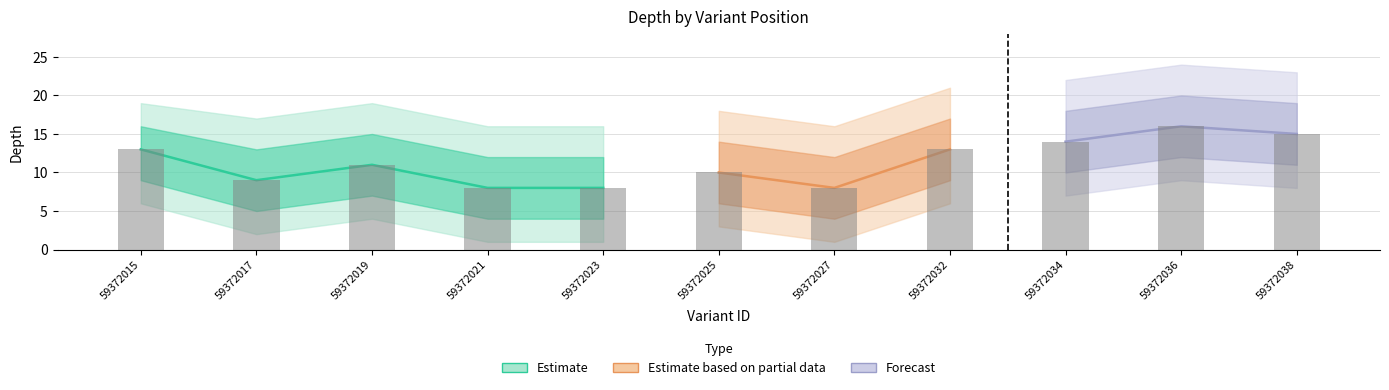

Reading left to right, what are all the values shown in this chart?

depth: 59372015=13	59372017=9	59372019=11	59372021=8	59372023=8	59372025=10	59372027=8	59372032=13	59372034=14	59372036=16	59372038=15
depth_upper: 59372015=16	59372017=13	59372019=15	59372021=12	59372023=12	59372025=14	59372027=12	59372032=17	59372034=18	59372036=20	59372038=19
depth_lower: 59372015=9	59372017=5	59372019=7	59372021=4	59372023=4	59372025=6	59372027=4	59372032=9	59372034=10	59372036=12	59372038=11
depth_upper2: 59372015=19	59372017=17	59372019=19	59372021=16	59372023=16	59372025=18	59372027=16	59372032=21	59372034=22	59372036=24	59372038=23
depth_lower2: 59372015=6	59372017=2	59372019=4	59372021=1	59372023=1	59372025=3	59372027=1	59372032=6	59372034=7	59372036=9	59372038=8